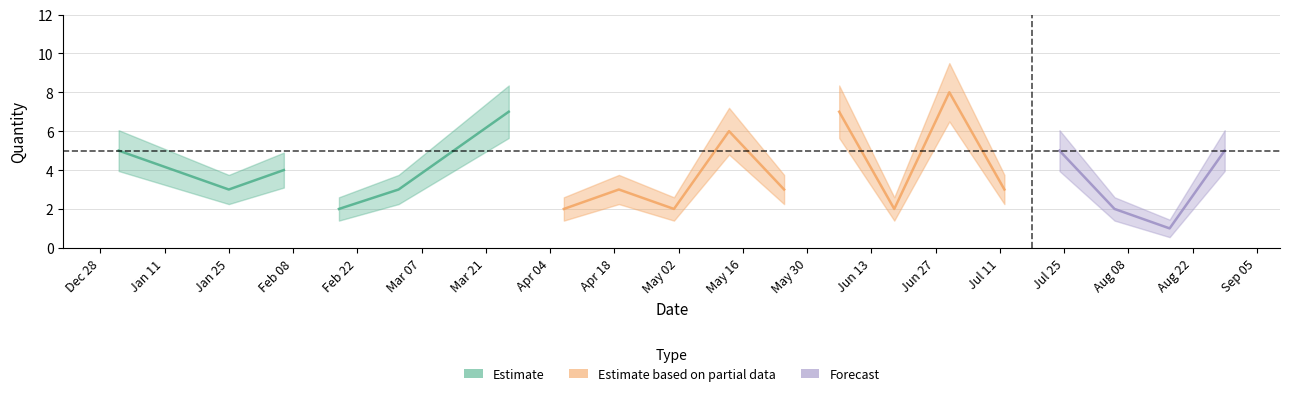

Does the chart display data point markers on the line(s)?

No